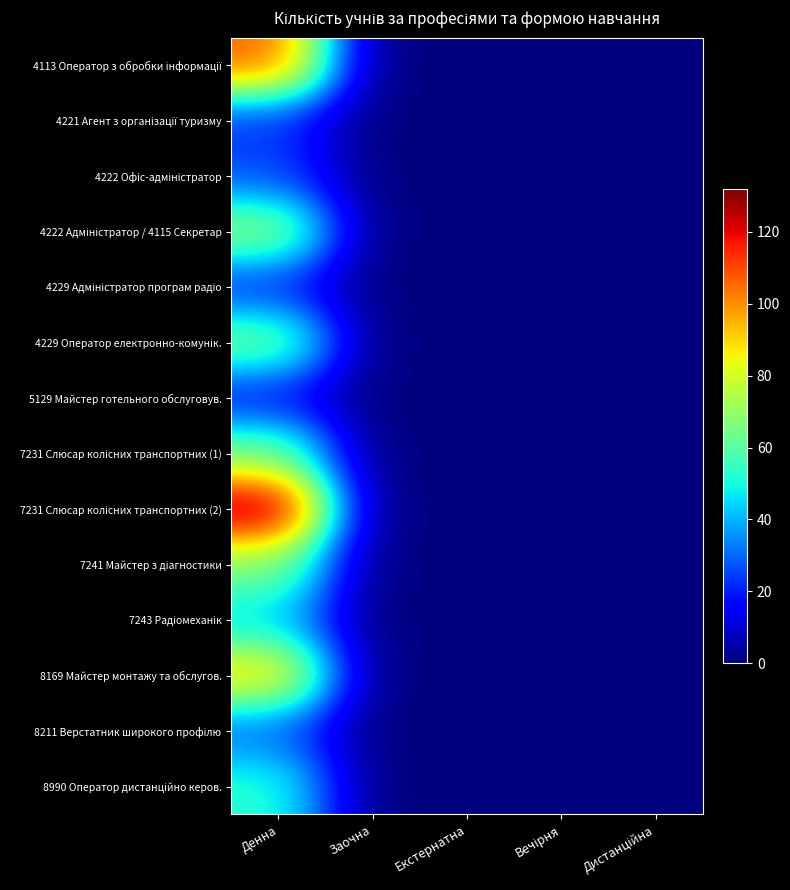

Which series has the widest spread of values?

7231 Слюсар колісних транспортних (2)